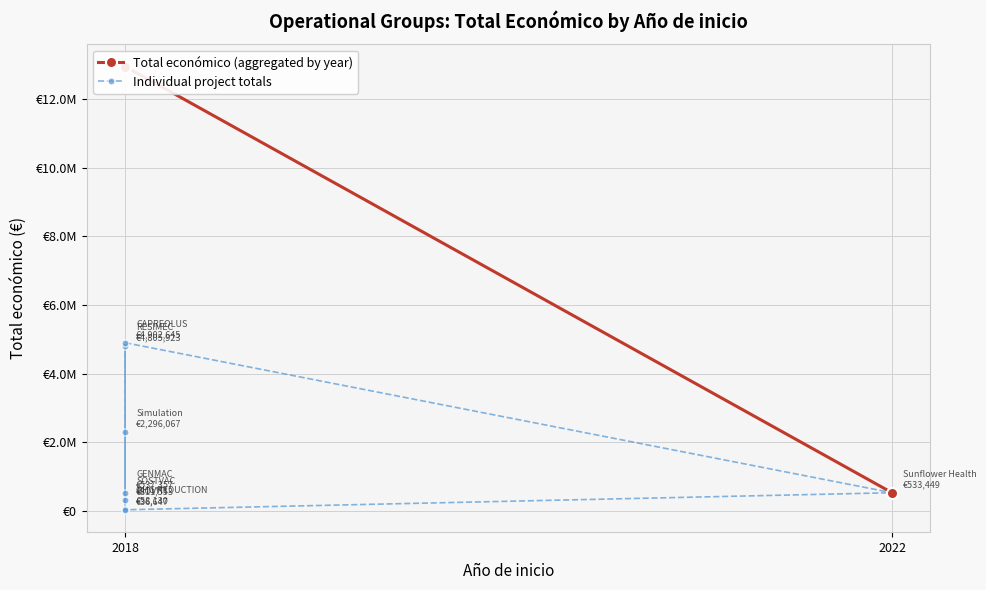

What is the value of the 1st point from the left?

311553